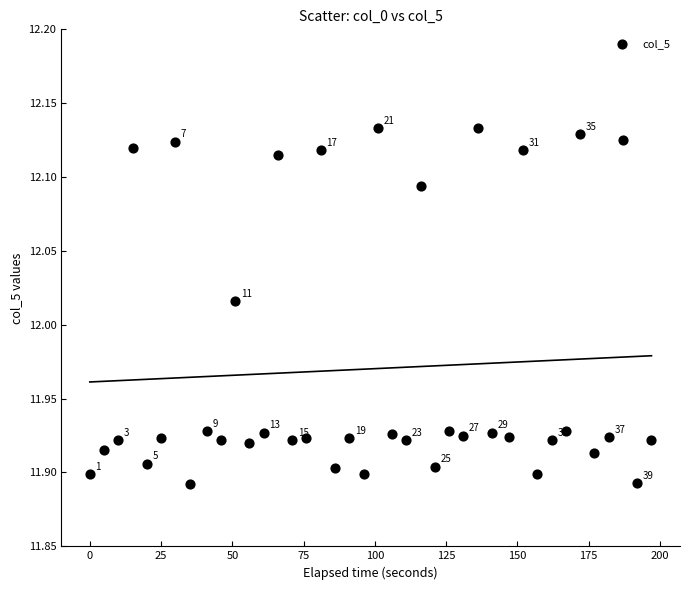

What is the range of X values (max minus min)?

197.0